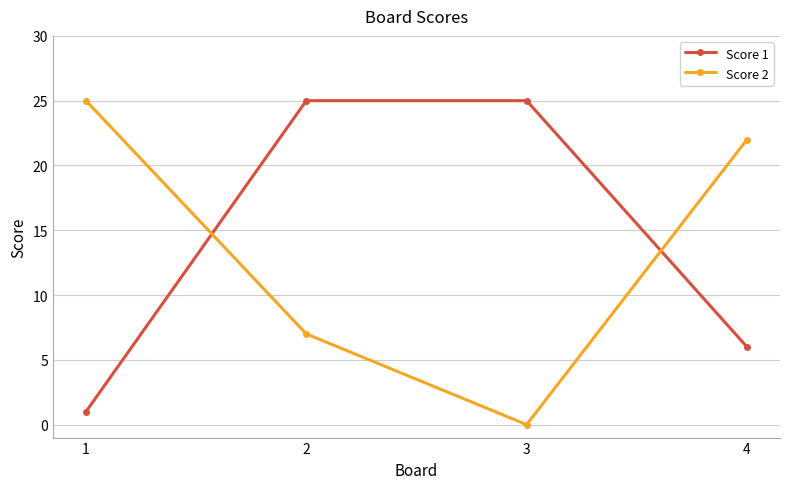

At which category is the sum across all series the highest?

2